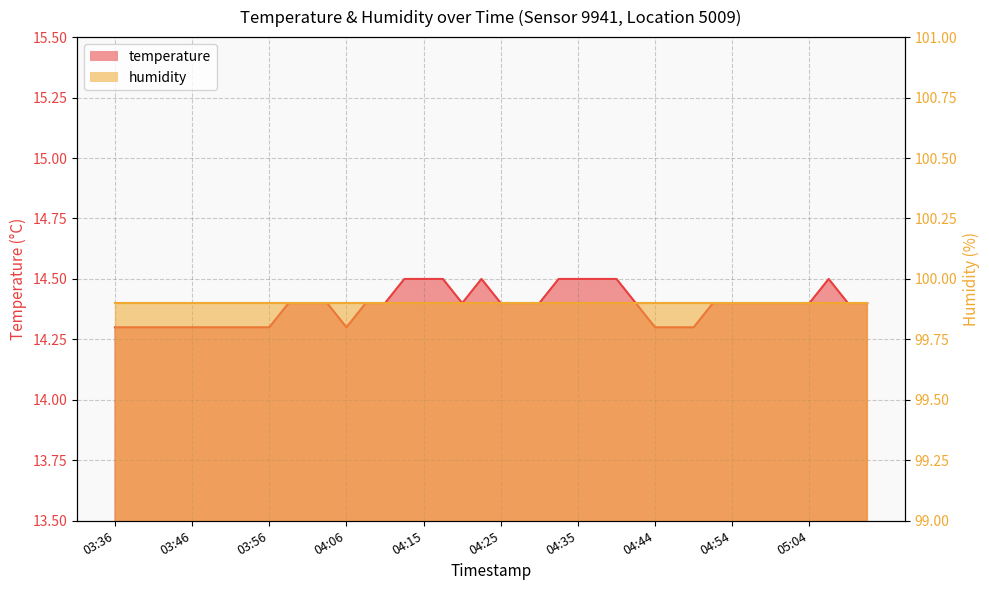

What position from the right is 04:18?

23